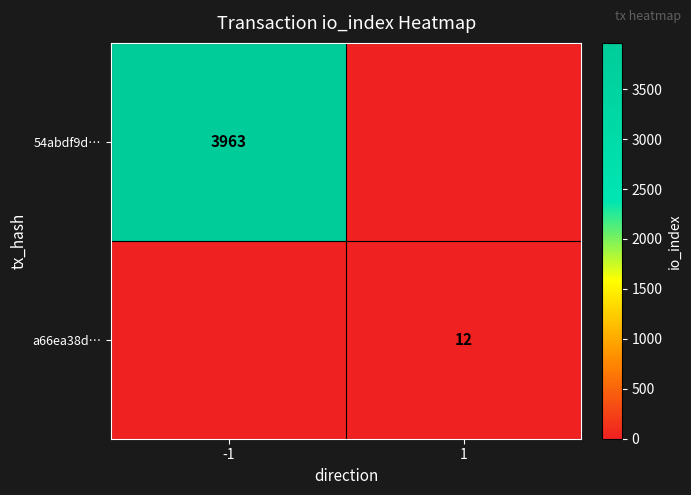

True or false: 54abdf9d… has a value of 3963 at -1.

True